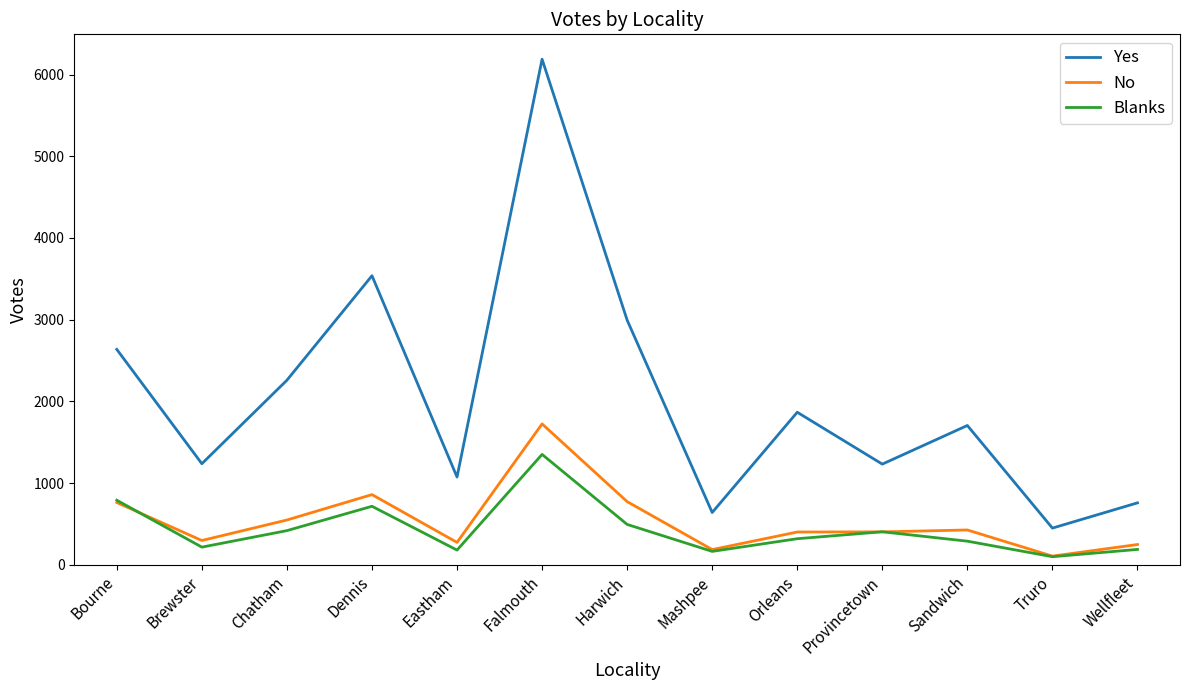

In Yes, how many points are higher than both neighbors (excluding endpoints)?

4